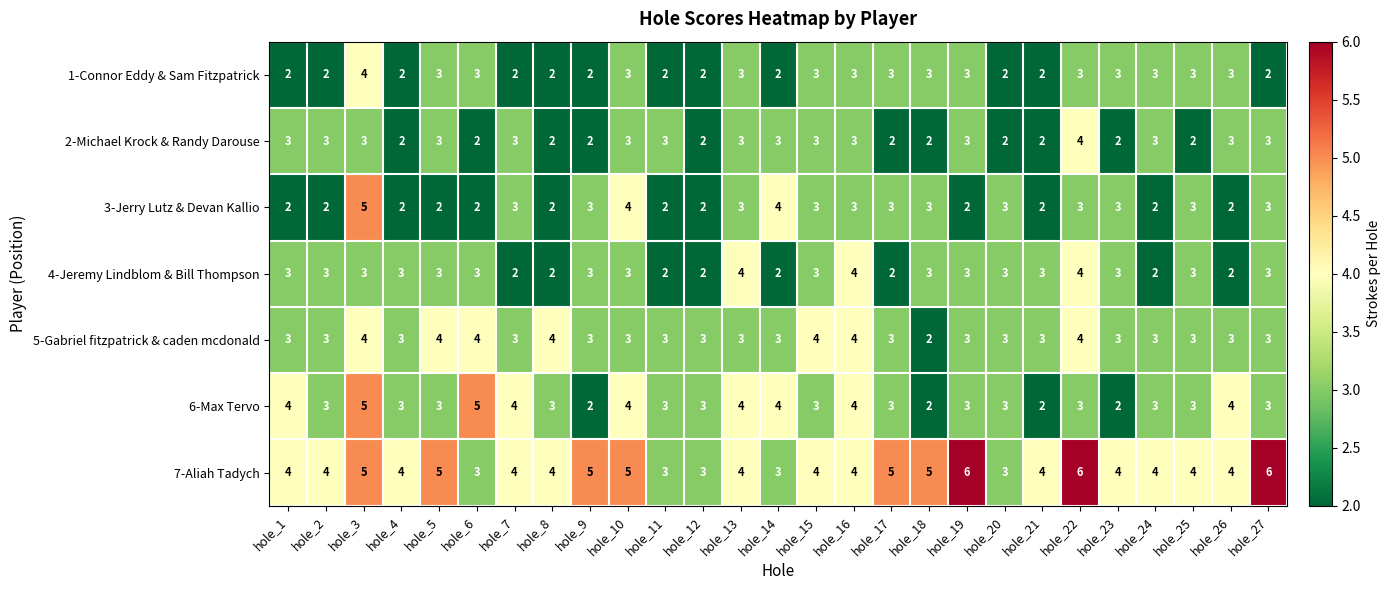

What is the sum of the 3-Jerry Lutz & Devan Kallio values at hole_24 and hole_17?

5